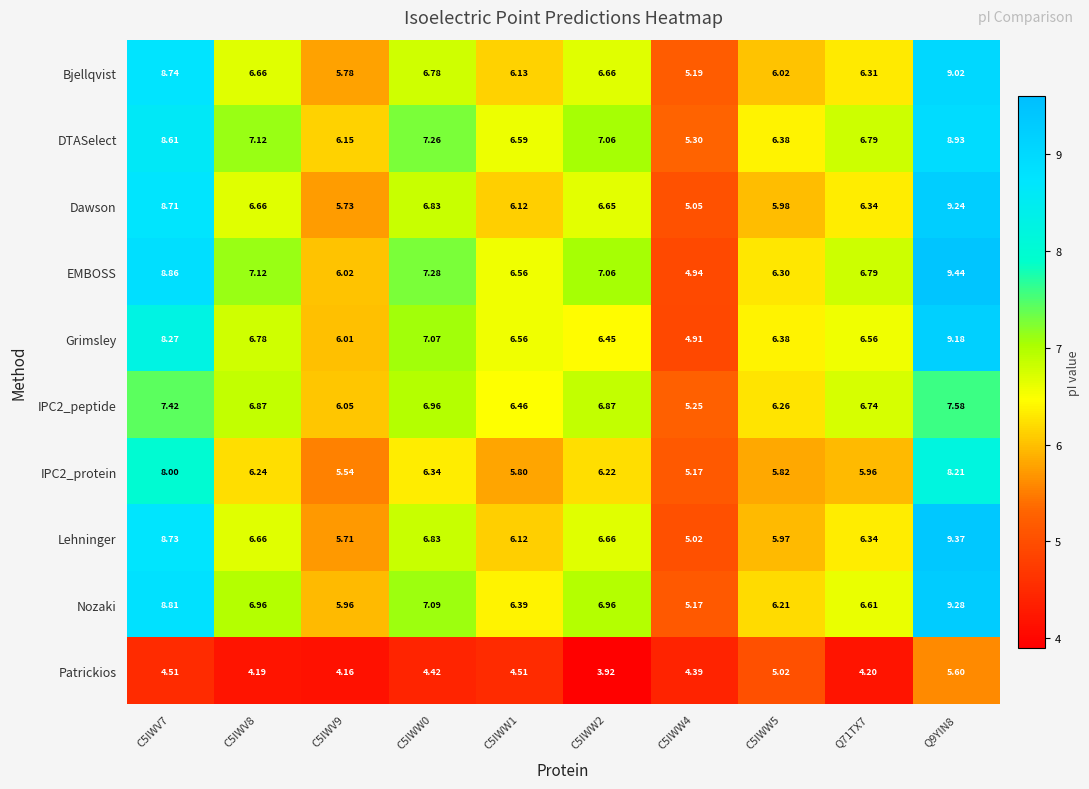

Which series has the largest range (max minus min)?

EMBOSS